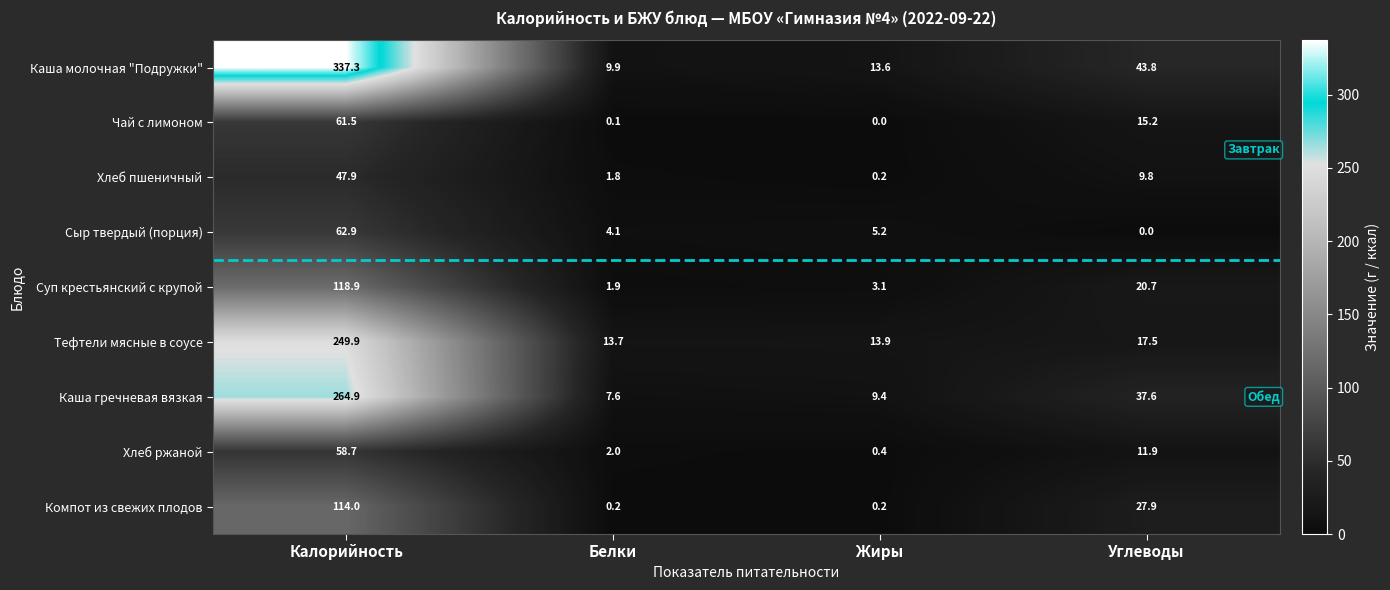

List the labels in order of Чай с лимоном value, largest first.

Калорийность, Углеводы, Белки, Жиры